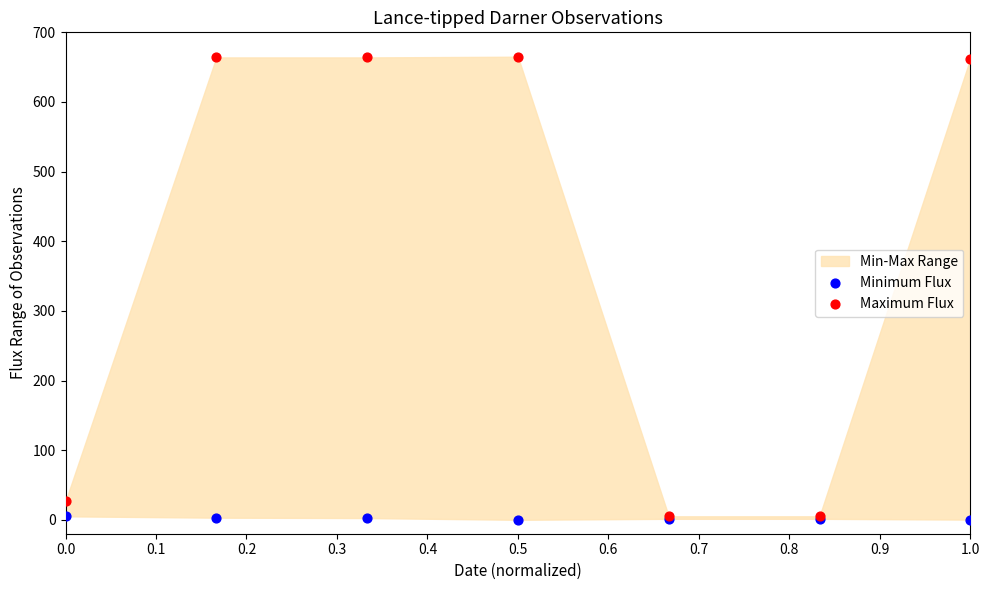

In the Maximum Flux series, what Y value is closest to 335?

26.6